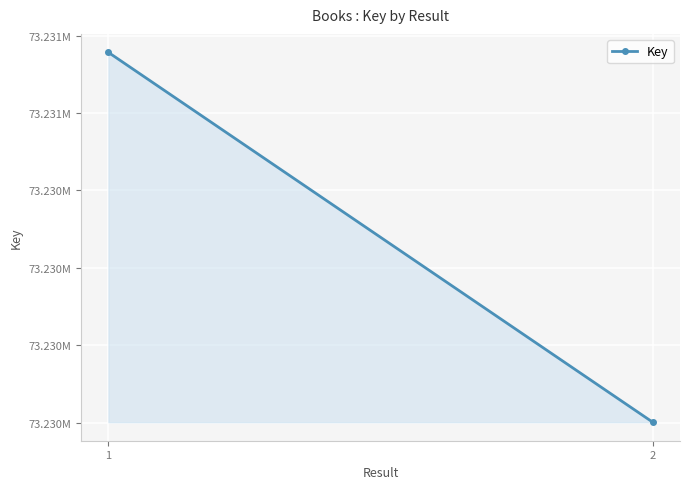

What is the average value?

73230279